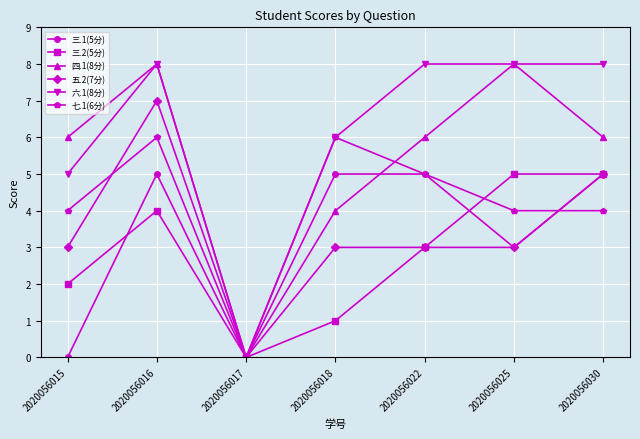

Which series ends up on top after the final intersection of 七.1(6分) and 五.2(7分)?

五.2(7分)